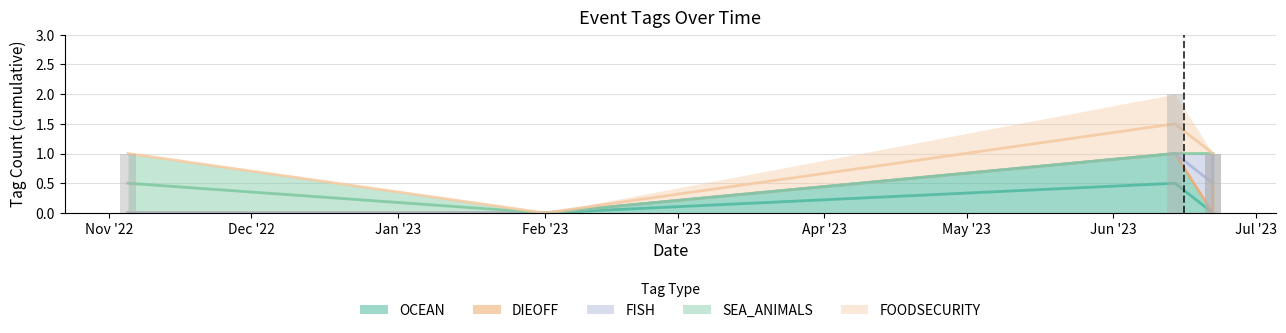

What is the sum of all SEA_ANIMALS values?

1